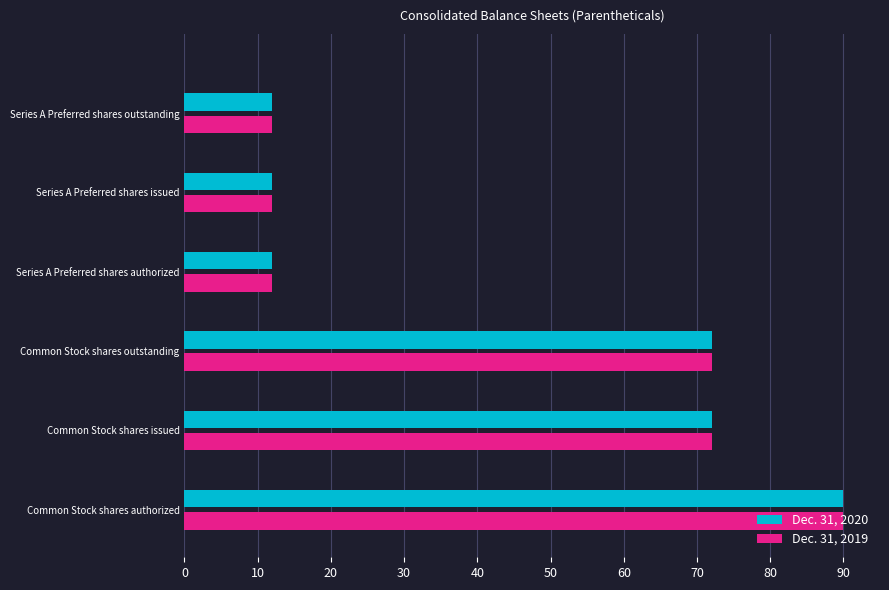

True or false: Dec. 31, 2019 has a value of 90.0 at Common Stock shares authorized.

True